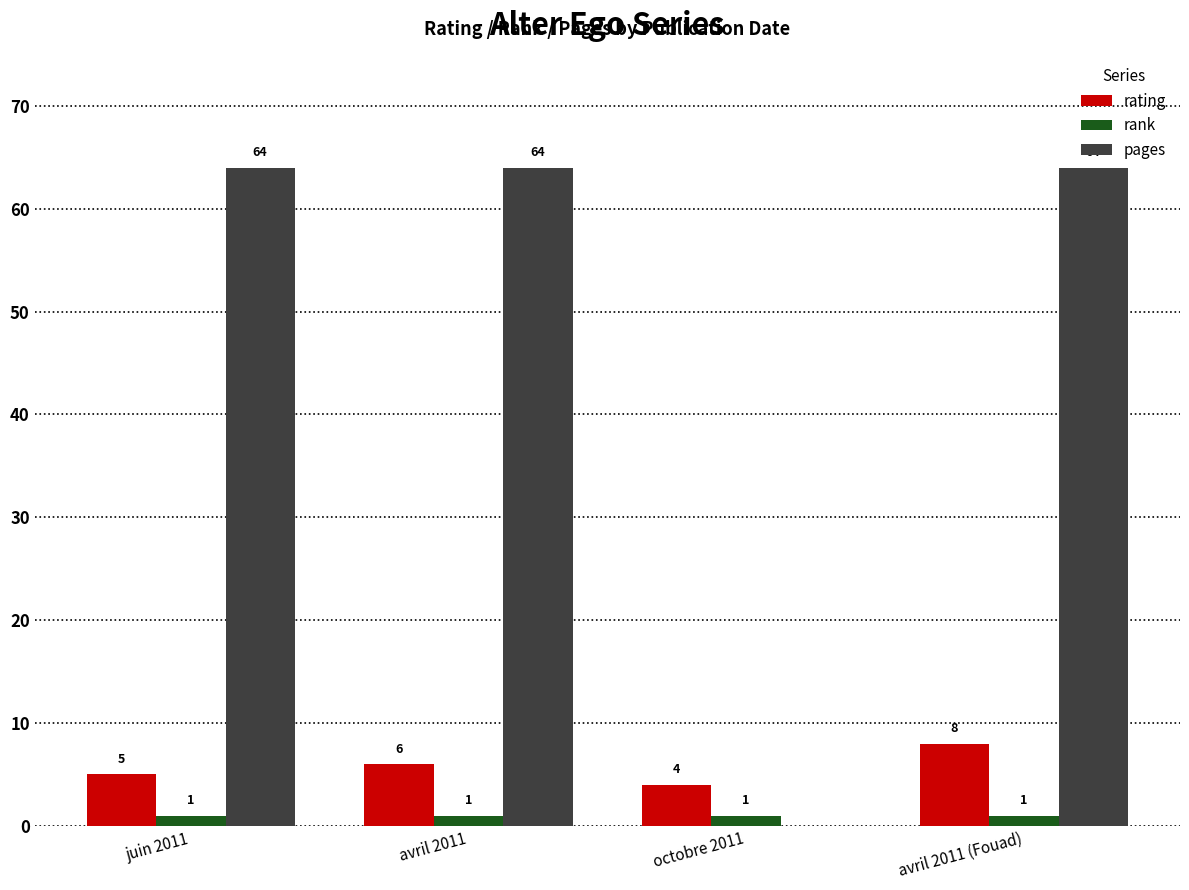

Reading left to right, list all the values displayed in this chart.

rating: juin 2011=5	avril 2011=6	octobre 2011=4	avril 2011 (Fouad)=8
rank: juin 2011=1	avril 2011=1	octobre 2011=1	avril 2011 (Fouad)=1
pages: juin 2011=64	avril 2011=64	octobre 2011=0	avril 2011 (Fouad)=64